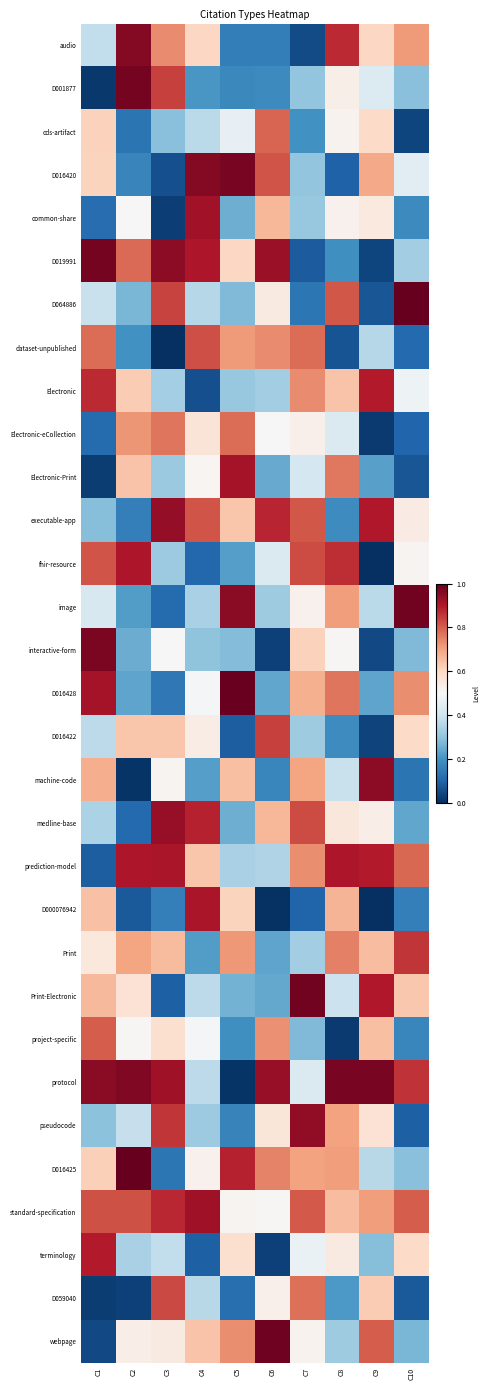

Rank the series at C5 from highest to lowest value.

D016428, D016420, image, Electronic-Print, D016425, Electronic-eCollection, webpage, Print, dataset-unpublished, machine-code, executable-app, D000076942, D019991, terminology, standard-specification, cds-artifact, prediction-model, Electronic, interactive-form, D064886, Print-Electronic, common-share, medline-base, fhir-resource, project-specific, D001877, pseudocode, audio, D059040, D016422, protocol